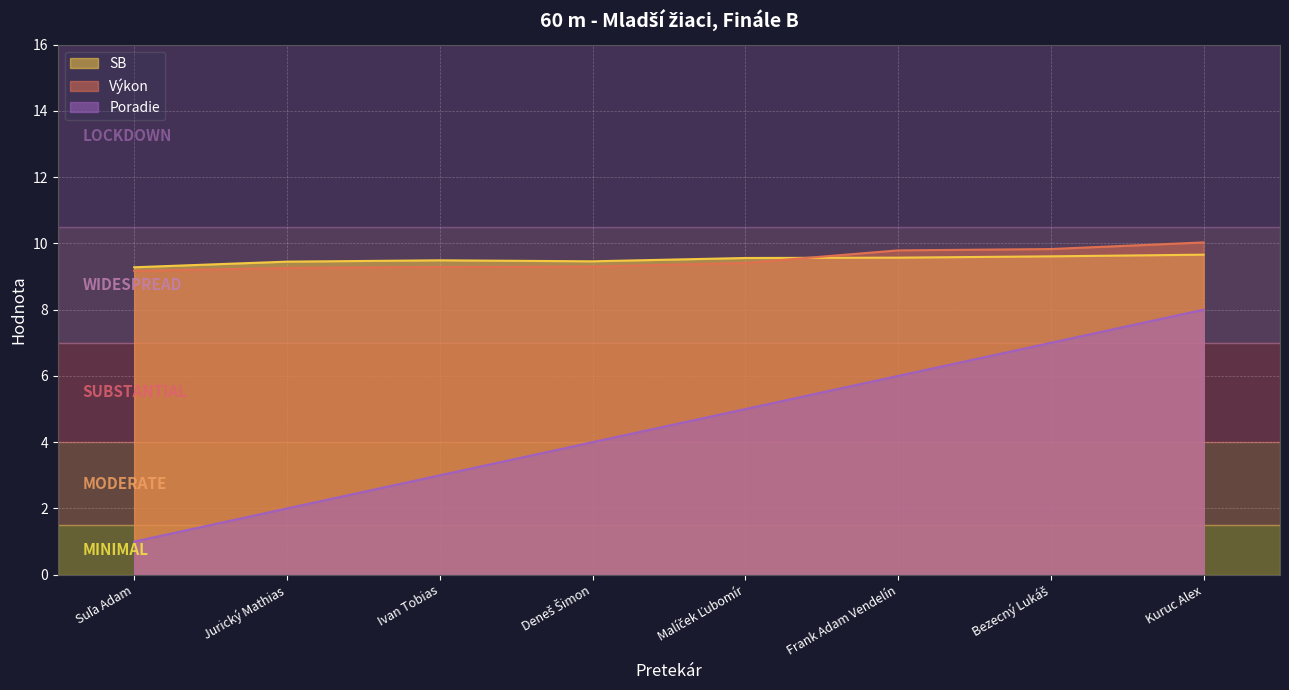

What is the difference between the maximum and second lowest values in the SB series?

0.2